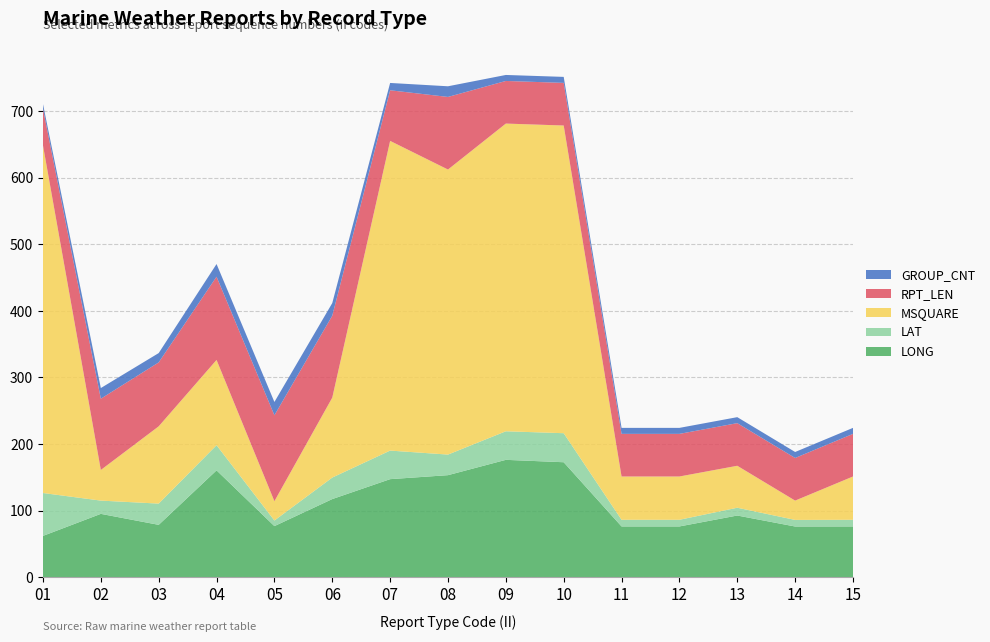

Reading left to right, extract all data points from this chart.

LONG: 62.1	95.2	78.7	160.5	76.8	117.4	147.3	153.3	176.3	172.7	76.3	76.3	92.7	76.2	76.3
LAT: 64.4	19.9	31.9	37.8	8.4	32.3	42.9	30.9	42.9	43.6	10.0	10.0	11.7	9.9	10.0
MSQUARE: 522.0	46.0	116.0	128.0	29.0	120.0	465.0	428.0	462.0	462.0	65.0	65.0	63.0	29.0	65.0
RPT_LEN: 55.0	107.0	96.0	125.0	129.0	123.0	76.0	109.0	64.0	64.0	64.0	64.0	64.0	64.0	64.0
GROUP_CNT: 7.0	16.0	14.0	19.0	20.0	19.0	11.0	16.0	9.0	9.0	9.0	9.0	9.0	9.0	9.0